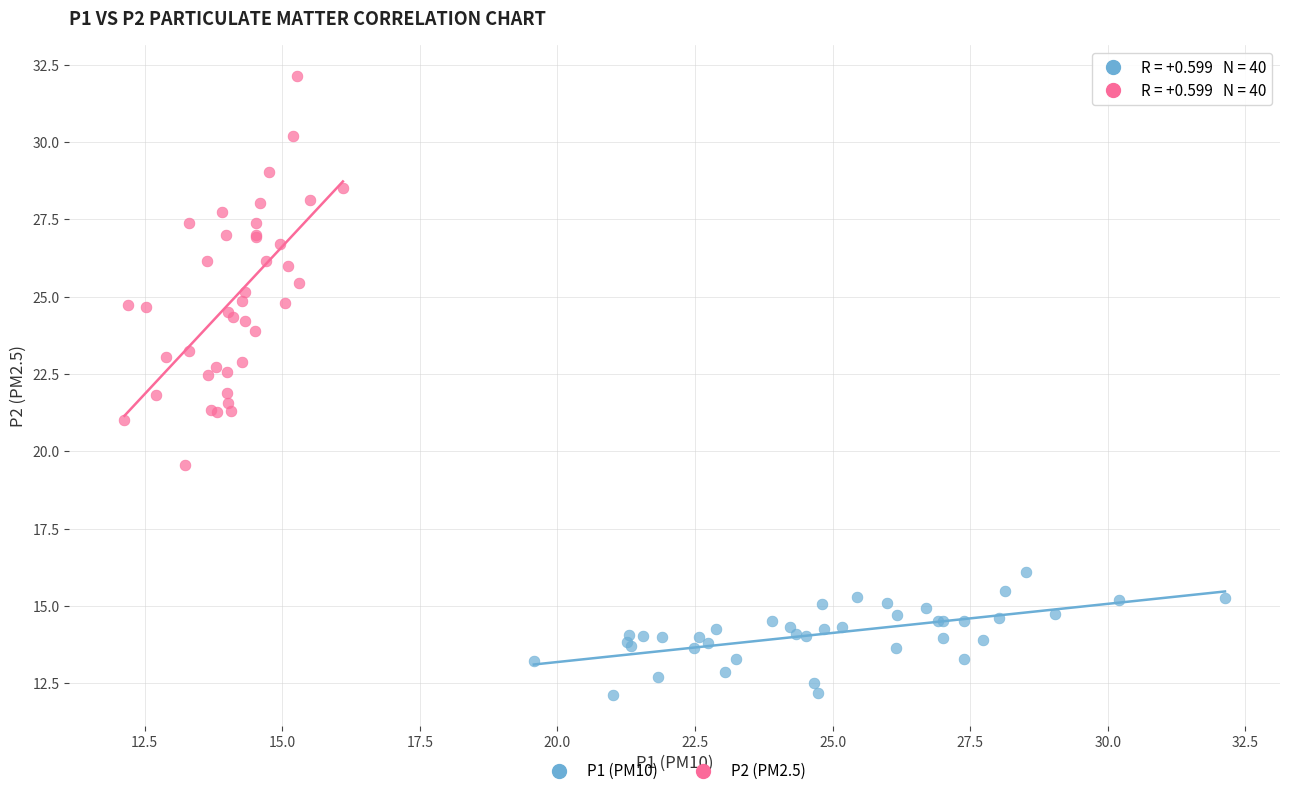

Which series reaches the minimum Y coordinate?

P1 (PM10)